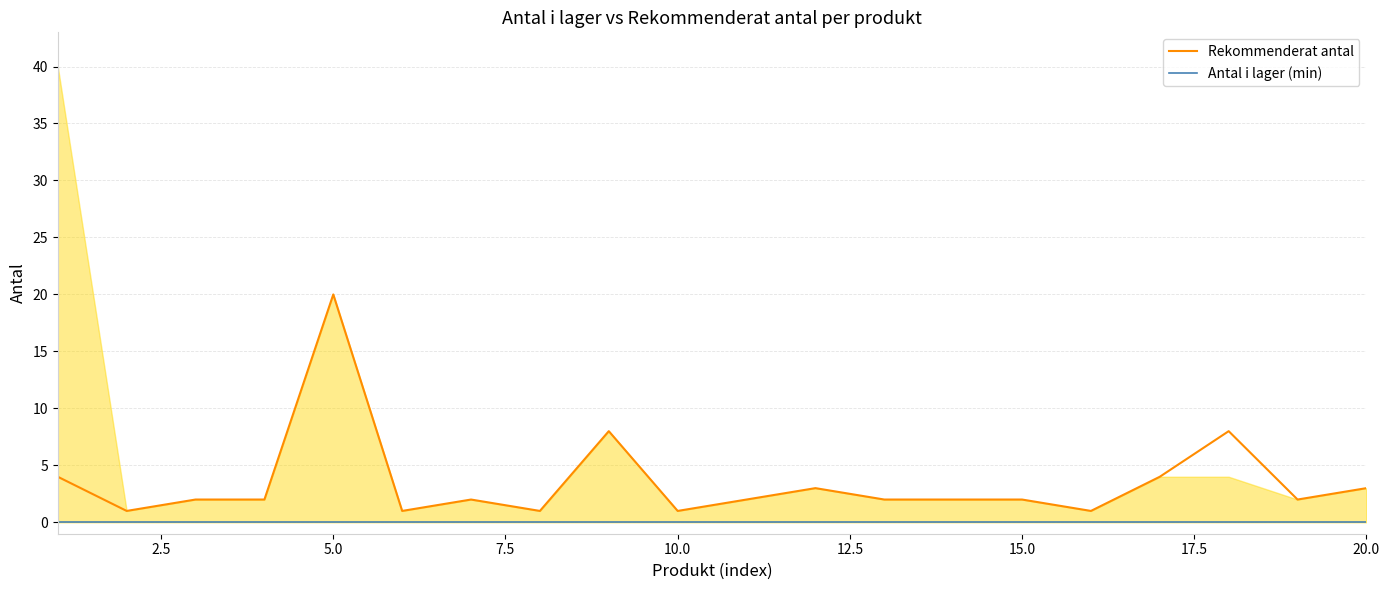

The value of Rekommenderat antal at 5.0 is 3. True or false?

False